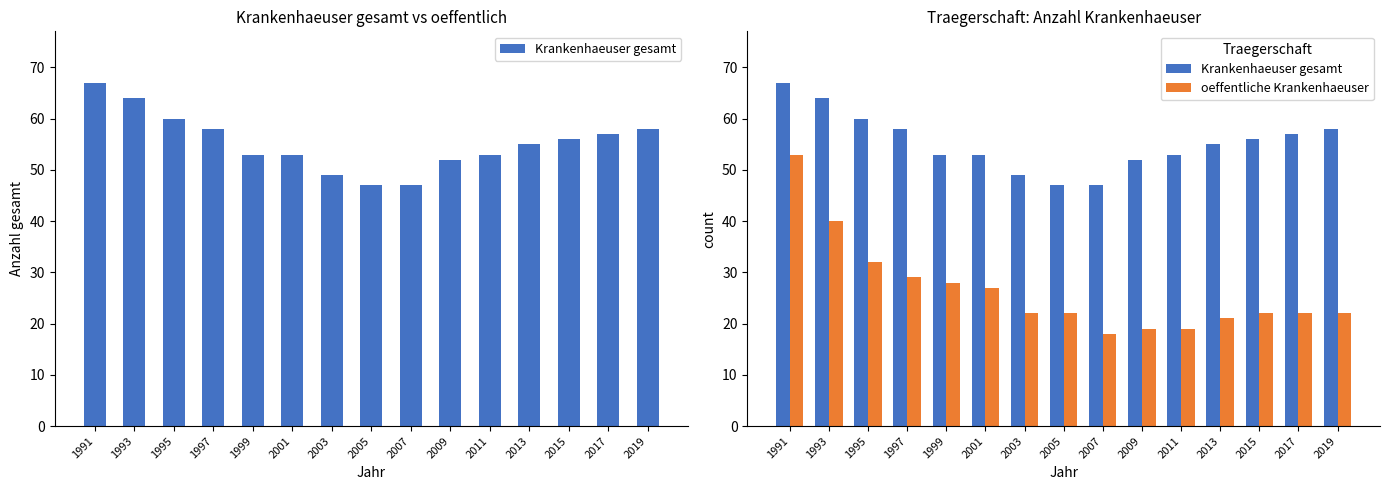

At how many categories does at least one series exceed 61?

2